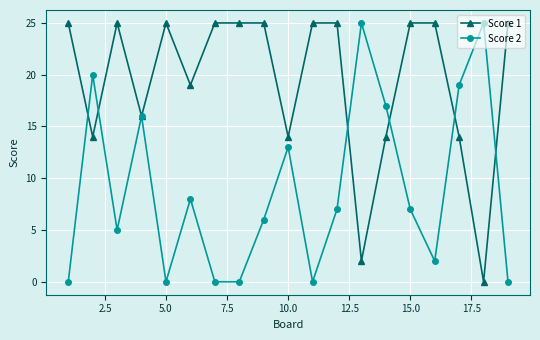

True or false: Score 2 has more than 1 interior local peaks.

True